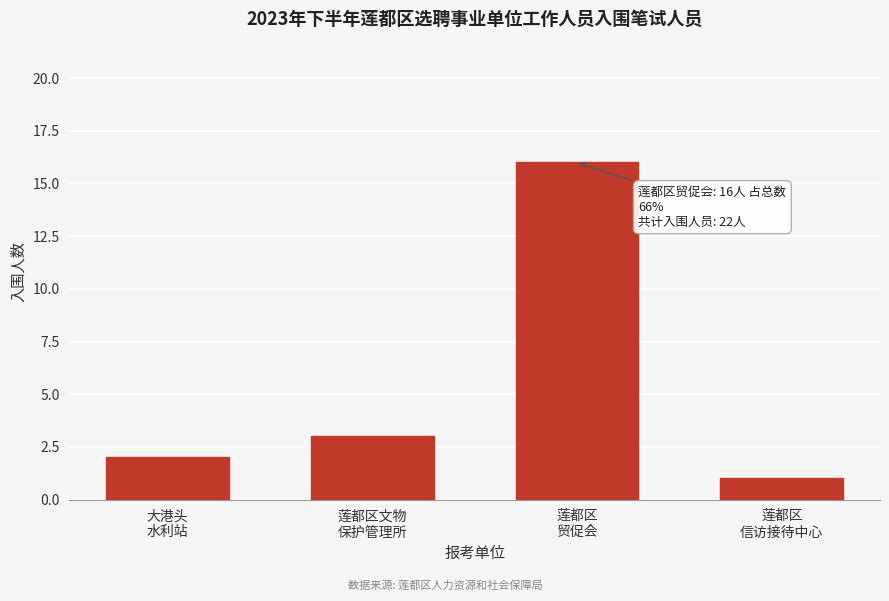

Reading right to left, transcribe all the data shown in this chart.

1	16	3	2